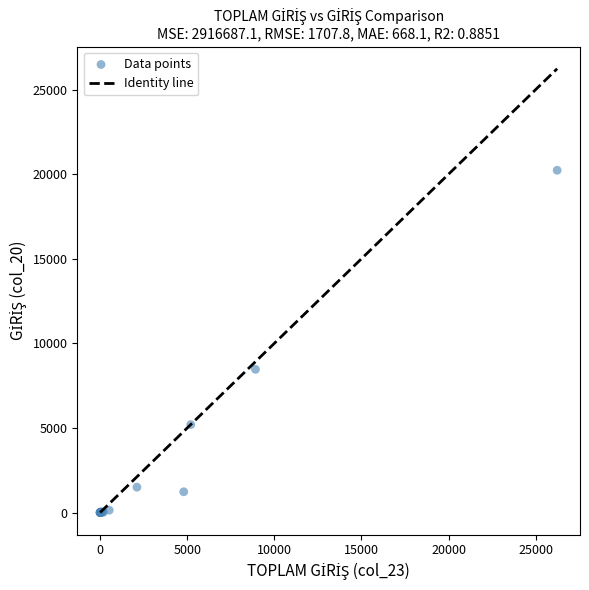

What Y value in the scatter plot is closest to 10115?

8464